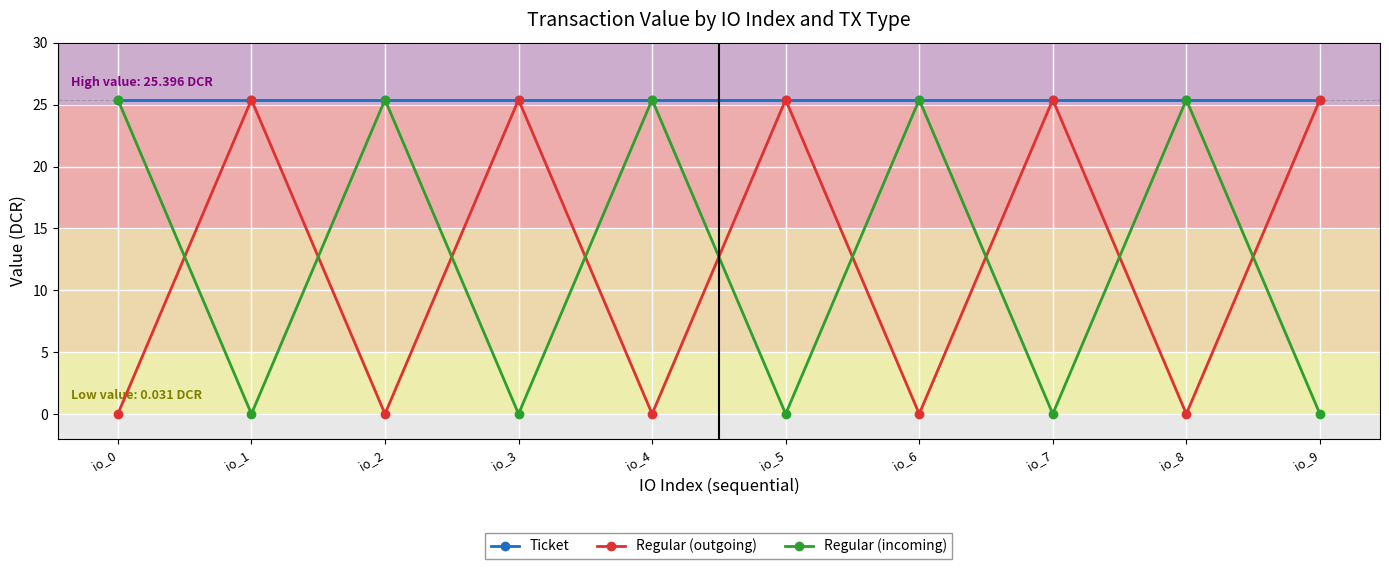

How many lines are shown in the chart?

3